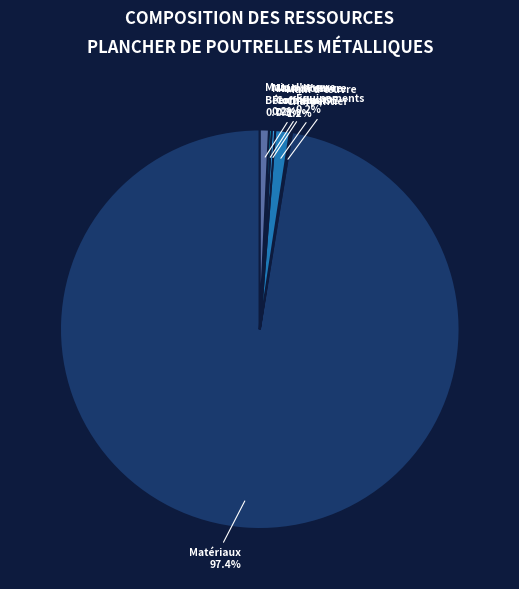

Which category accounts for the majority?

Matériaux